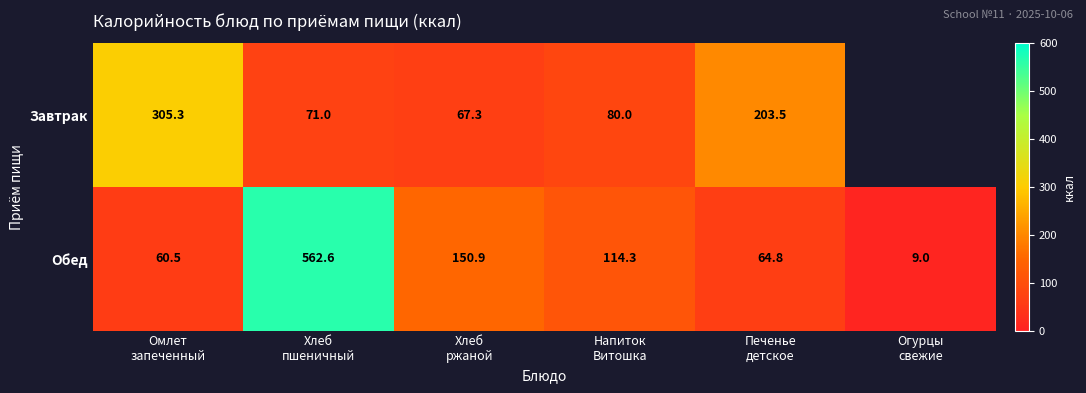

What is the difference between the maximum and minimum values in the Обед series?

553.6